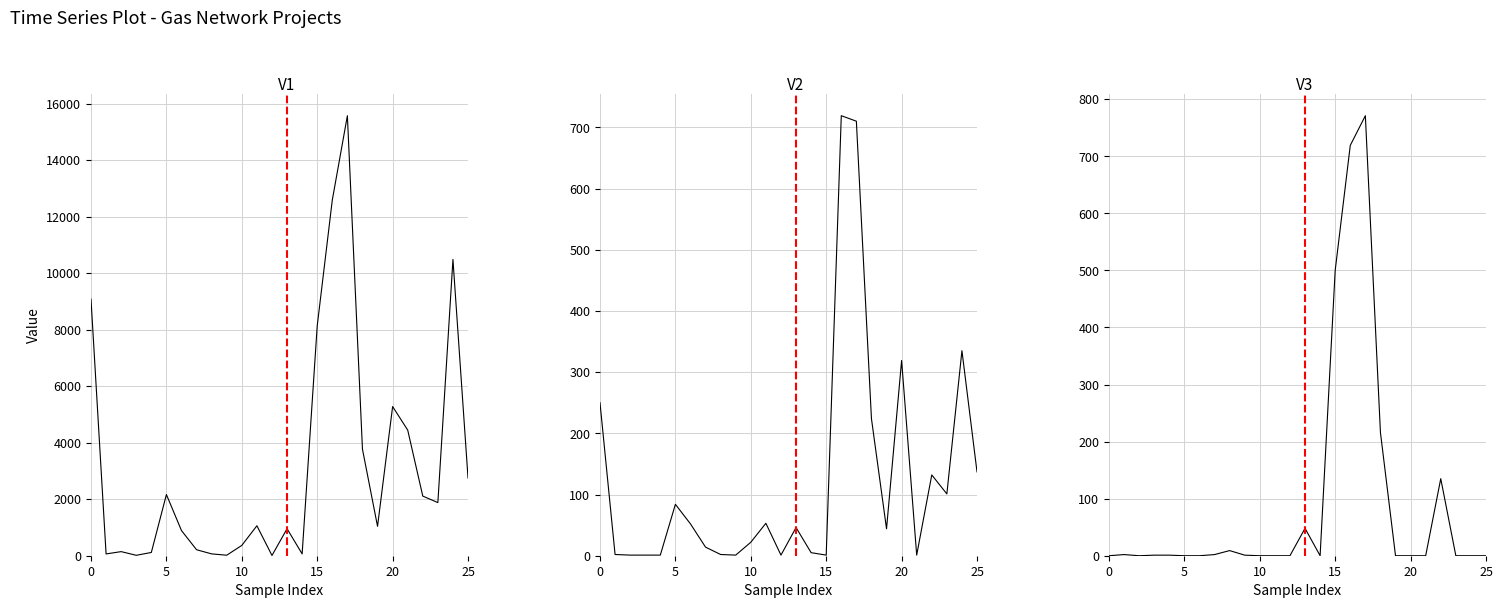

How many categories are shown in the chart?

26